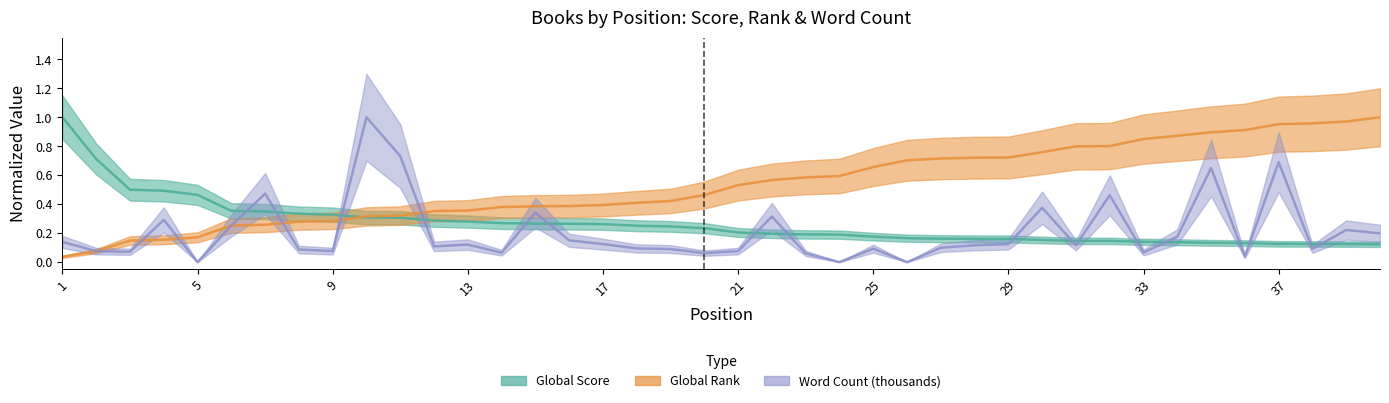

Is this an area chart (filled region under the line)?

No